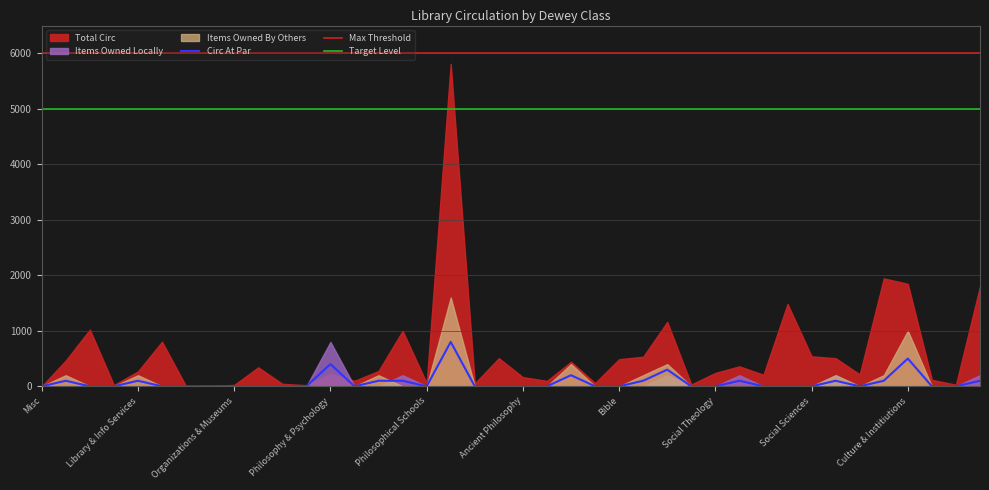

What is the minimum value for Target Level?

5000